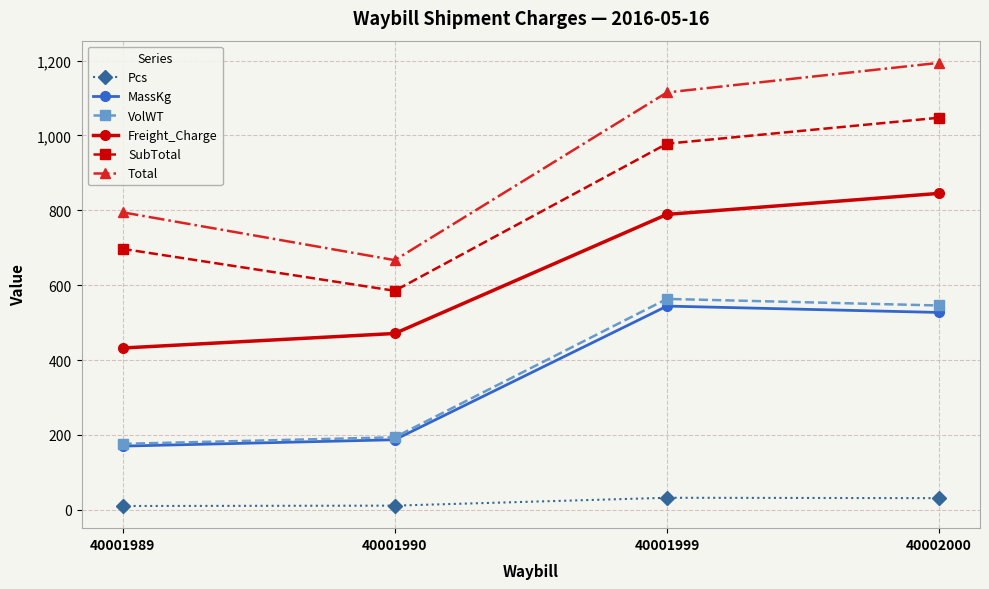

True or false: SubTotal and Freight_Charge intersect in this chart.

False